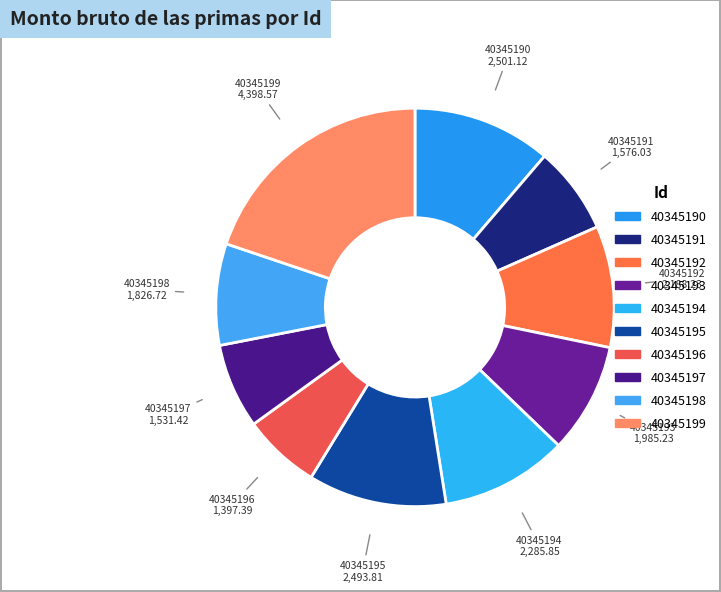

The 40345197 slice represents 15% of the pie. True or false?

False